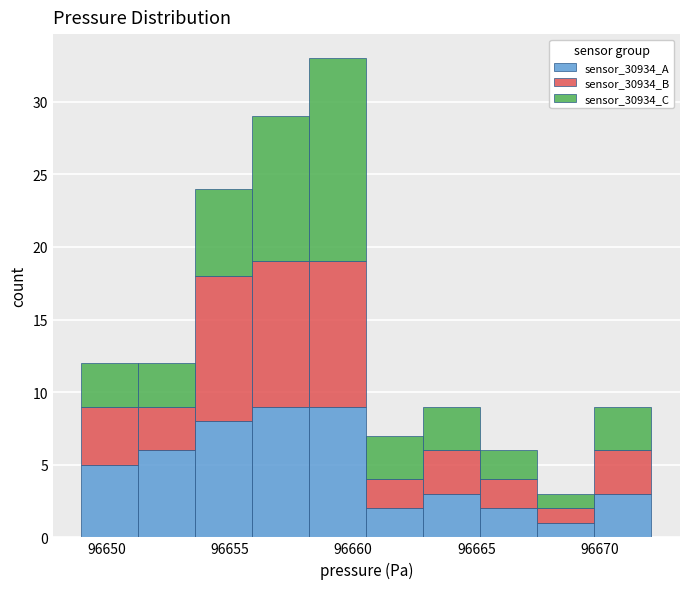

What is the total height of the stacked bar covering 96658.0 to 96660.5 on the x-axis? Neither the bar edges nor the heights are printed on the chart, so give them approximately, as read against the axes.

33